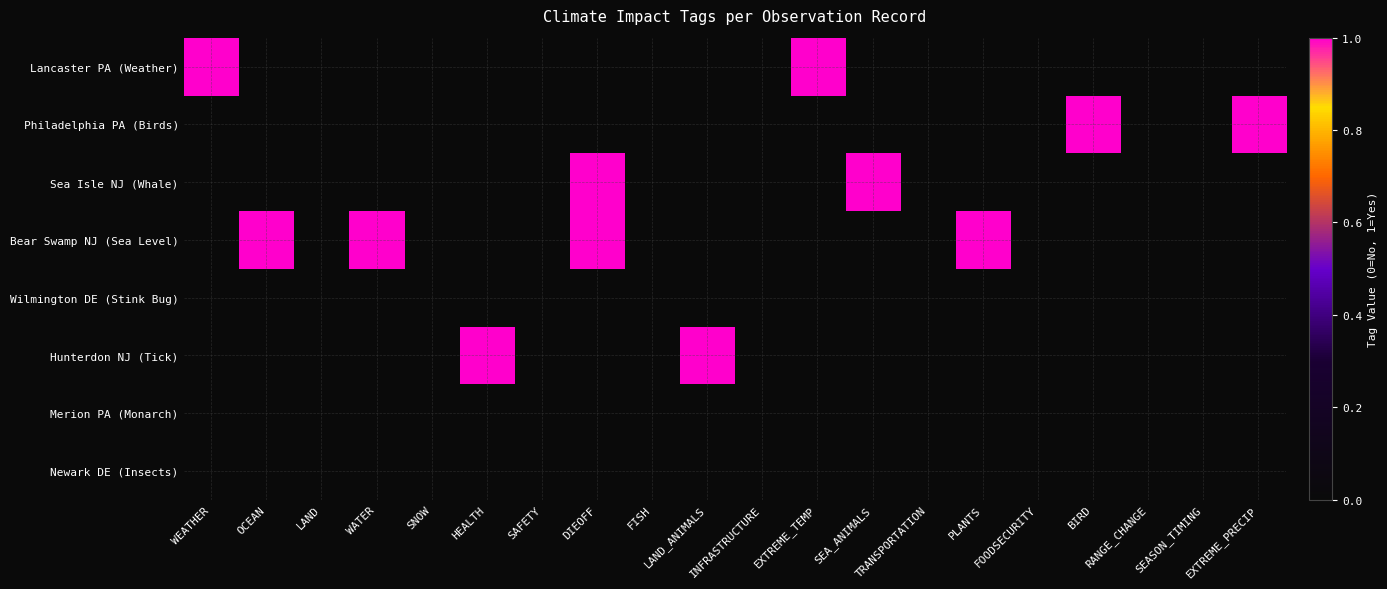

Reading right to left, transcribe all the data shown in this chart.

Lancaster PA (Weather): EXTREME_PRECIP=0	SEASON_TIMING=0	RANGE_CHANGE=0	BIRD=0	FOODSECURITY=0	PLANTS=0	TRANSPORTATION=0	SEA_ANIMALS=0	EXTREME_TEMP=1	INFRASTRUCTURE=0	LAND_ANIMALS=0	FISH=0	DIEOFF=0	SAFETY=0	HEALTH=0	SNOW=0	WATER=0	LAND=0	OCEAN=0	WEATHER=1
Philadelphia PA (Birds): EXTREME_PRECIP=1	SEASON_TIMING=0	RANGE_CHANGE=0	BIRD=1	FOODSECURITY=0	PLANTS=0	TRANSPORTATION=0	SEA_ANIMALS=0	EXTREME_TEMP=0	INFRASTRUCTURE=0	LAND_ANIMALS=0	FISH=0	DIEOFF=0	SAFETY=0	HEALTH=0	SNOW=0	WATER=0	LAND=0	OCEAN=0	WEATHER=0
Sea Isle NJ (Whale): EXTREME_PRECIP=0	SEASON_TIMING=0	RANGE_CHANGE=0	BIRD=0	FOODSECURITY=0	PLANTS=0	TRANSPORTATION=0	SEA_ANIMALS=1	EXTREME_TEMP=0	INFRASTRUCTURE=0	LAND_ANIMALS=0	FISH=0	DIEOFF=1	SAFETY=0	HEALTH=0	SNOW=0	WATER=0	LAND=0	OCEAN=0	WEATHER=0
Bear Swamp NJ (Sea Level): EXTREME_PRECIP=0	SEASON_TIMING=0	RANGE_CHANGE=0	BIRD=0	FOODSECURITY=0	PLANTS=1	TRANSPORTATION=0	SEA_ANIMALS=0	EXTREME_TEMP=0	INFRASTRUCTURE=0	LAND_ANIMALS=0	FISH=0	DIEOFF=1	SAFETY=0	HEALTH=0	SNOW=0	WATER=1	LAND=0	OCEAN=1	WEATHER=0
Wilmington DE (Stink Bug): EXTREME_PRECIP=0	SEASON_TIMING=0	RANGE_CHANGE=0	BIRD=0	FOODSECURITY=0	PLANTS=0	TRANSPORTATION=0	SEA_ANIMALS=0	EXTREME_TEMP=0	INFRASTRUCTURE=0	LAND_ANIMALS=0	FISH=0	DIEOFF=0	SAFETY=0	HEALTH=0	SNOW=0	WATER=0	LAND=0	OCEAN=0	WEATHER=0
Hunterdon NJ (Tick): EXTREME_PRECIP=0	SEASON_TIMING=0	RANGE_CHANGE=0	BIRD=0	FOODSECURITY=0	PLANTS=0	TRANSPORTATION=0	SEA_ANIMALS=0	EXTREME_TEMP=0	INFRASTRUCTURE=0	LAND_ANIMALS=1	FISH=0	DIEOFF=0	SAFETY=0	HEALTH=1	SNOW=0	WATER=0	LAND=0	OCEAN=0	WEATHER=0
Merion PA (Monarch): EXTREME_PRECIP=0	SEASON_TIMING=0	RANGE_CHANGE=0	BIRD=0	FOODSECURITY=0	PLANTS=0	TRANSPORTATION=0	SEA_ANIMALS=0	EXTREME_TEMP=0	INFRASTRUCTURE=0	LAND_ANIMALS=0	FISH=0	DIEOFF=0	SAFETY=0	HEALTH=0	SNOW=0	WATER=0	LAND=0	OCEAN=0	WEATHER=0
Newark DE (Insects): EXTREME_PRECIP=0	SEASON_TIMING=0	RANGE_CHANGE=0	BIRD=0	FOODSECURITY=0	PLANTS=0	TRANSPORTATION=0	SEA_ANIMALS=0	EXTREME_TEMP=0	INFRASTRUCTURE=0	LAND_ANIMALS=0	FISH=0	DIEOFF=0	SAFETY=0	HEALTH=0	SNOW=0	WATER=0	LAND=0	OCEAN=0	WEATHER=0